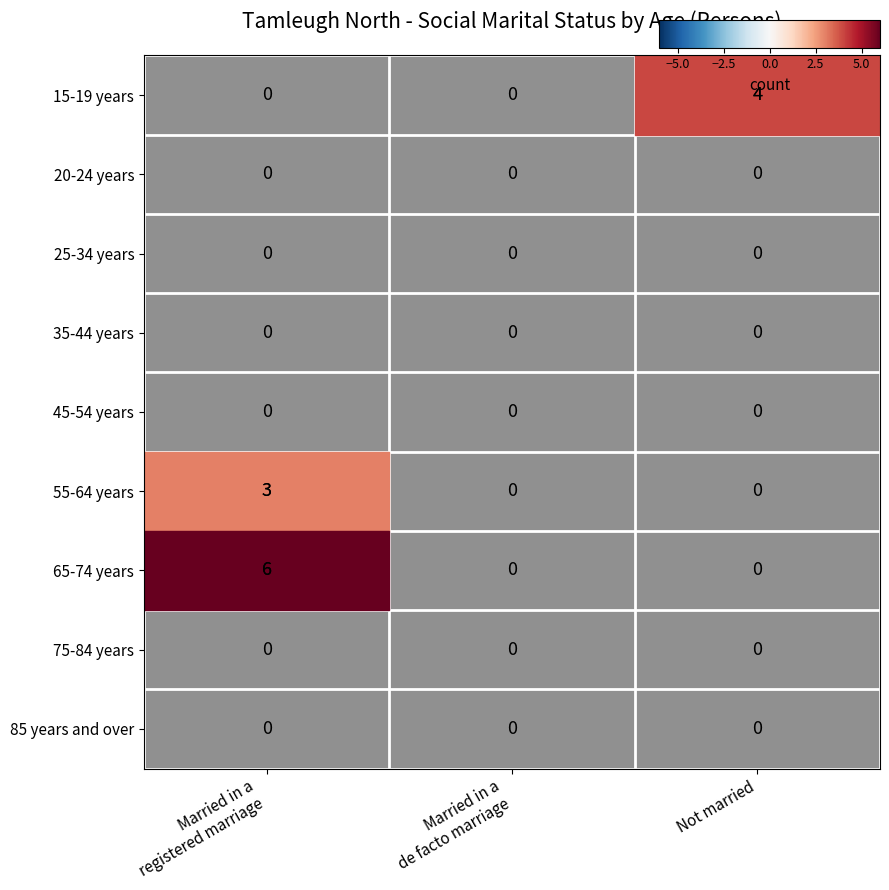

Which series has the largest total across all categories?

65-74 years